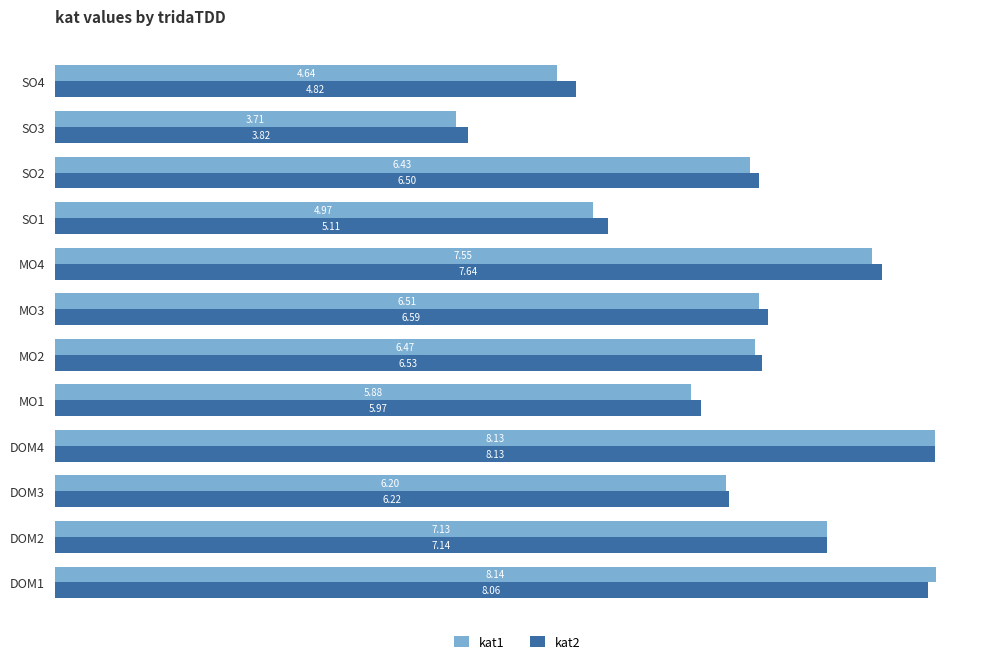

Between DOM1 and DOM3, which series saw the biggest shift?

kat1